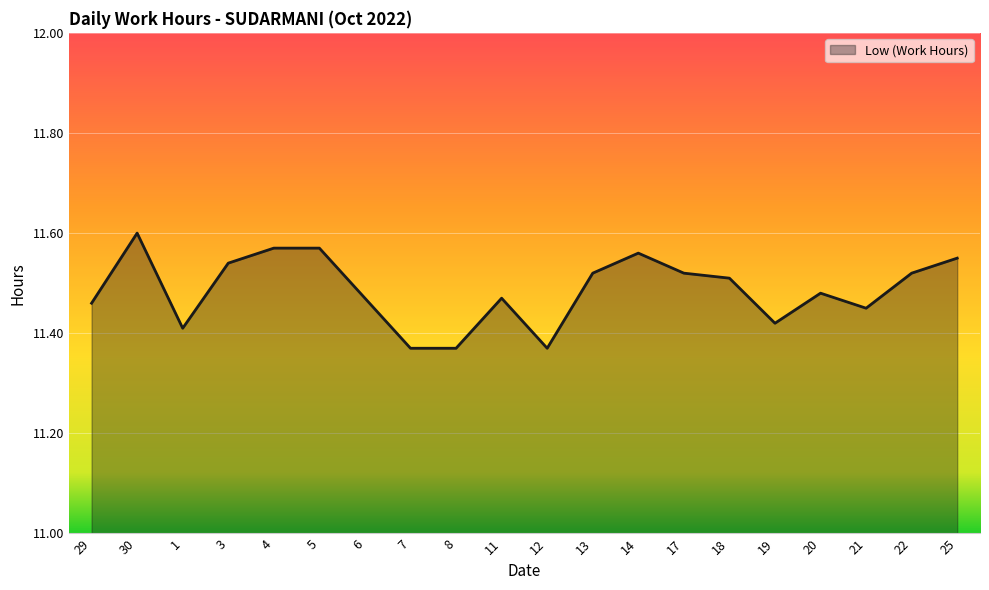

Is it true that the value at 19 is 2.4?

False